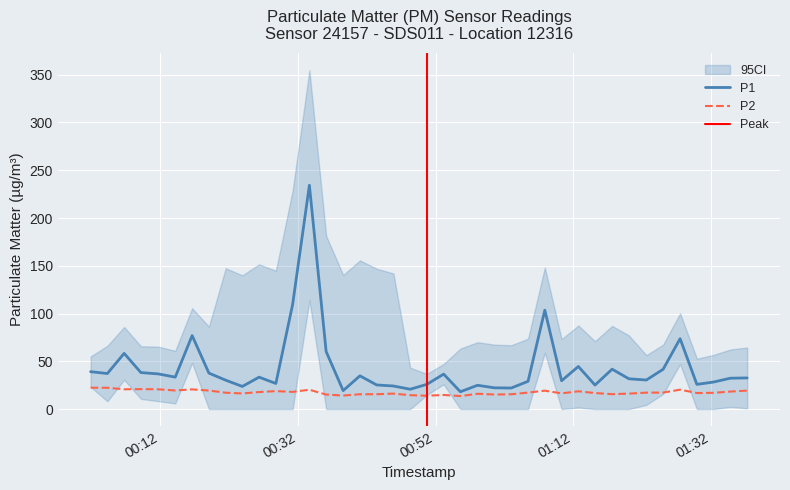

What is the maximum value for P2?

22.4